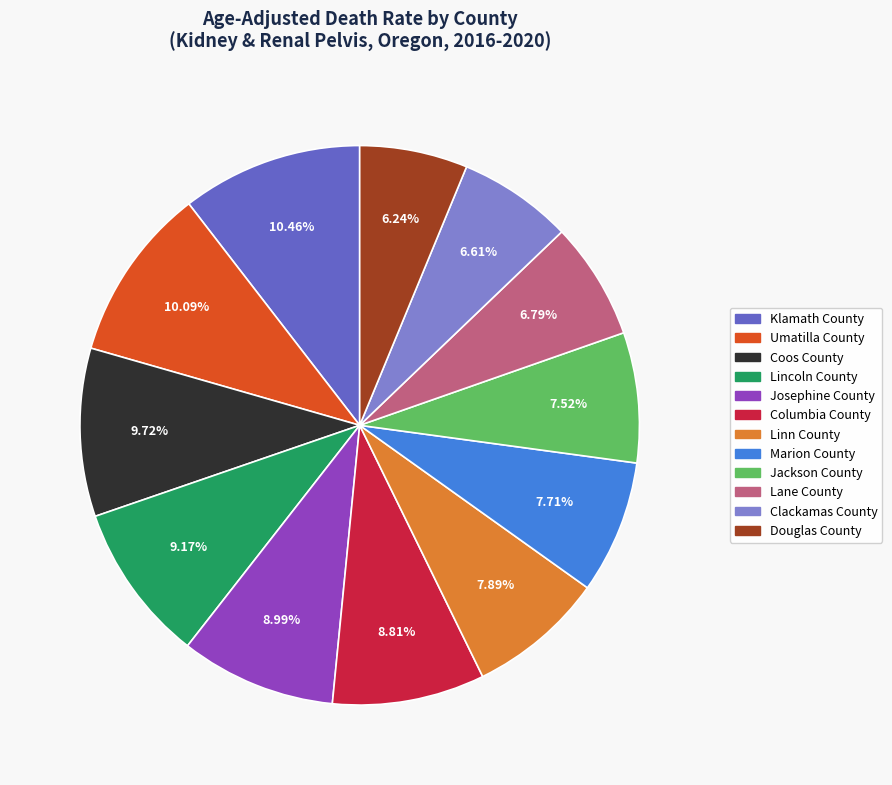

Is Lane County the majority of the pie?

No